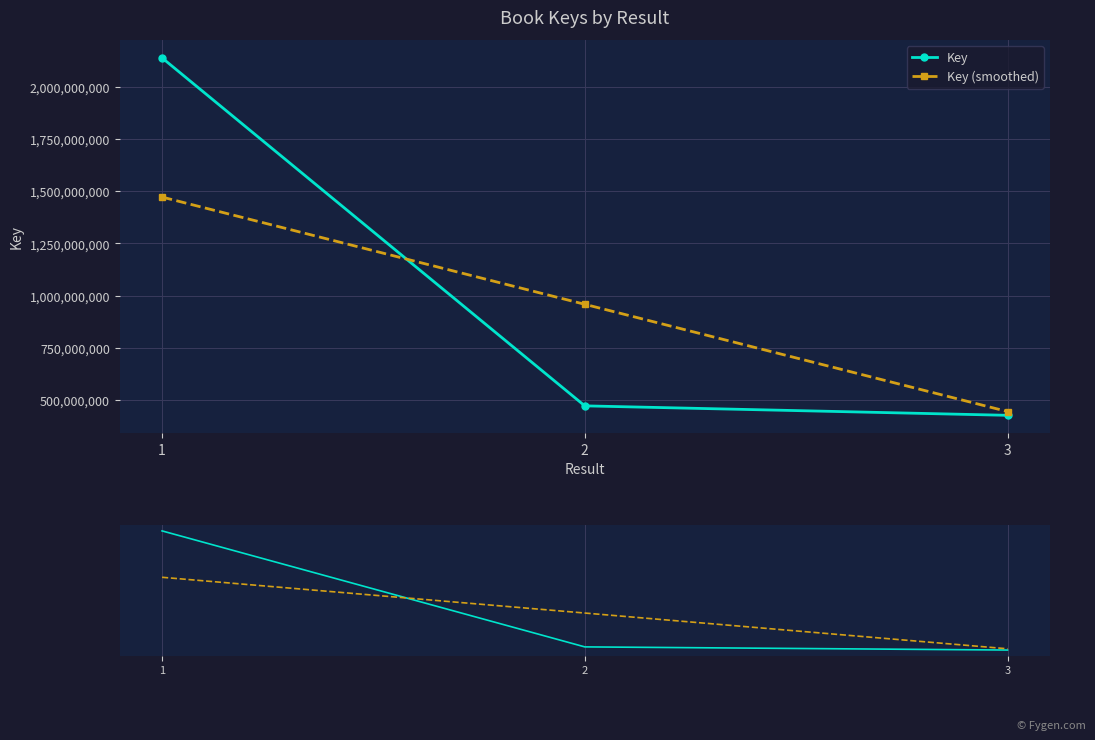

What is the difference between the maximum and second lowest values in the Key (smoothed) series?

514534475.1